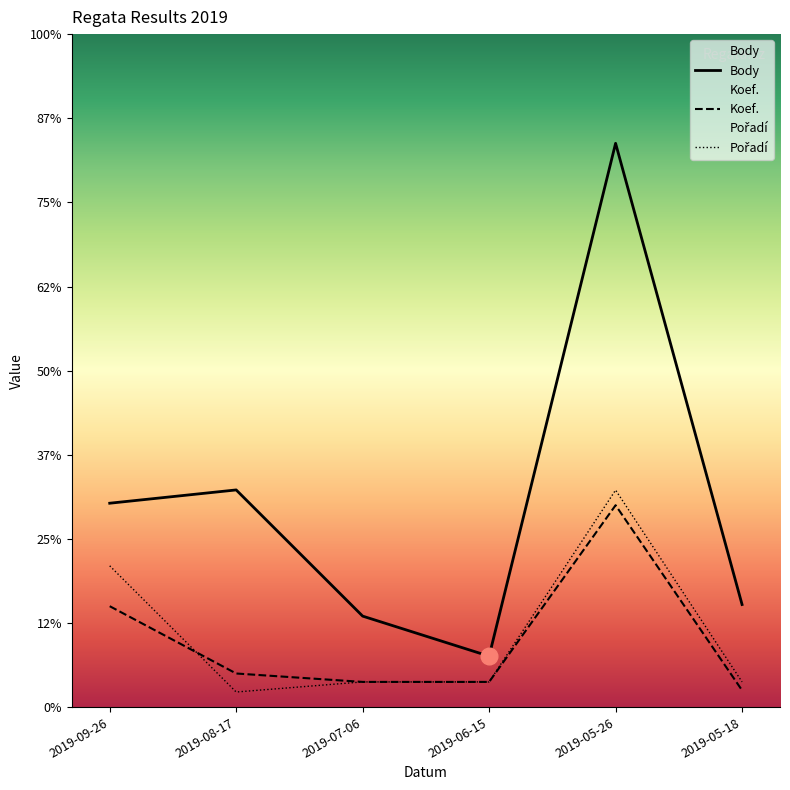

What are all the series names shown in the legend?

Body, Koef., Pořadí